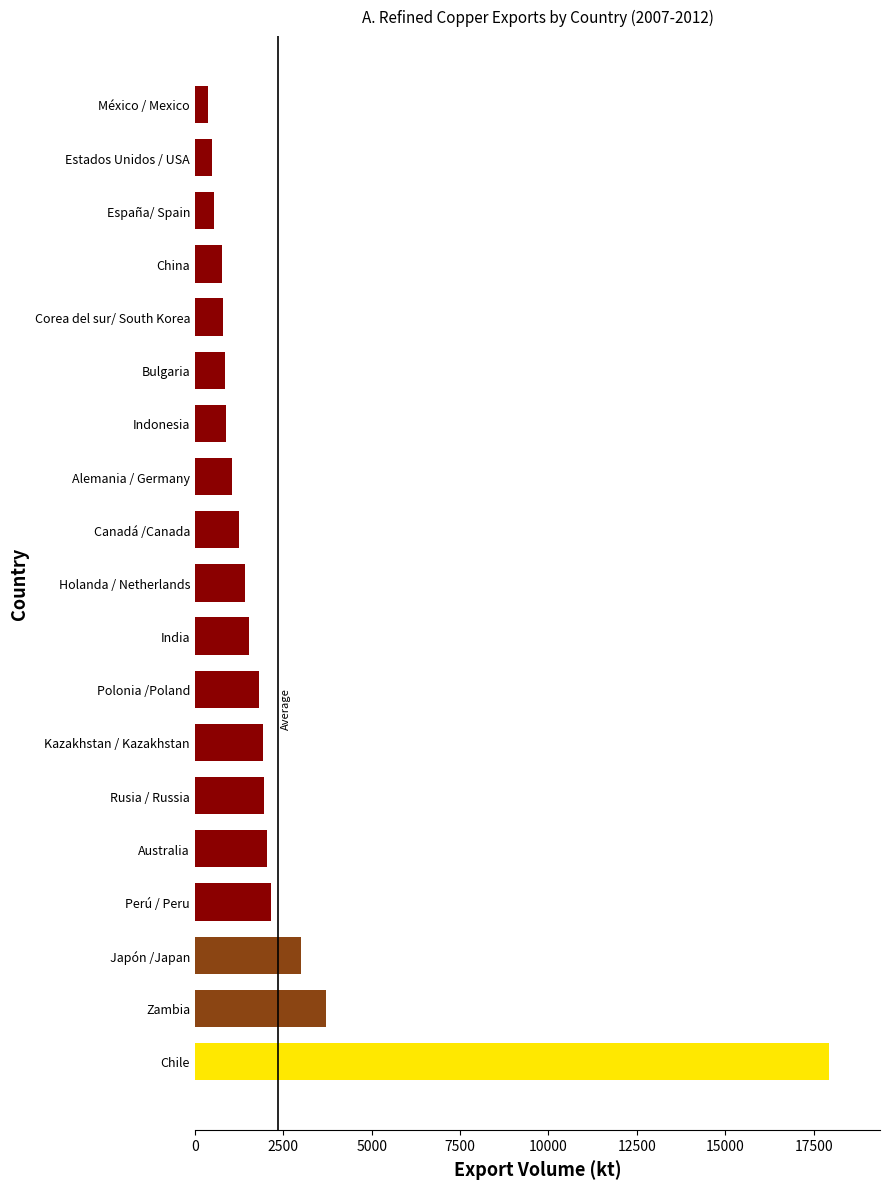

Is it true that the value at Indonesia is 871.4?

True